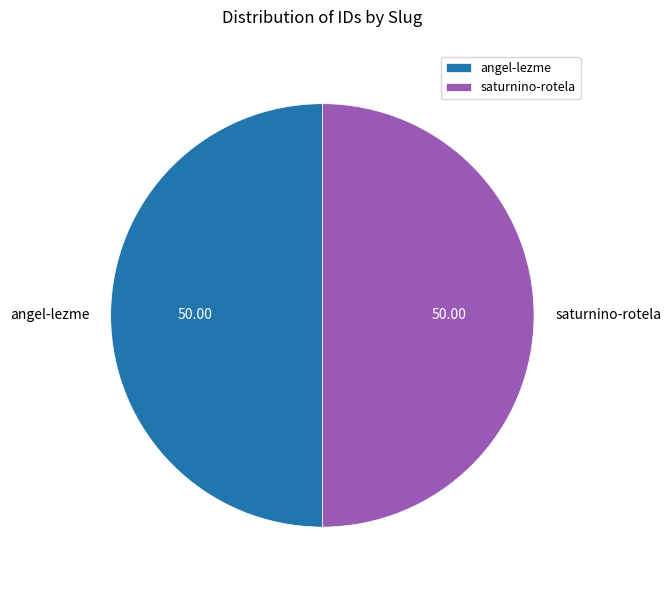

Approximately how many times larger is the value at saturnino-rotela compared to angel-lezme?

1.0